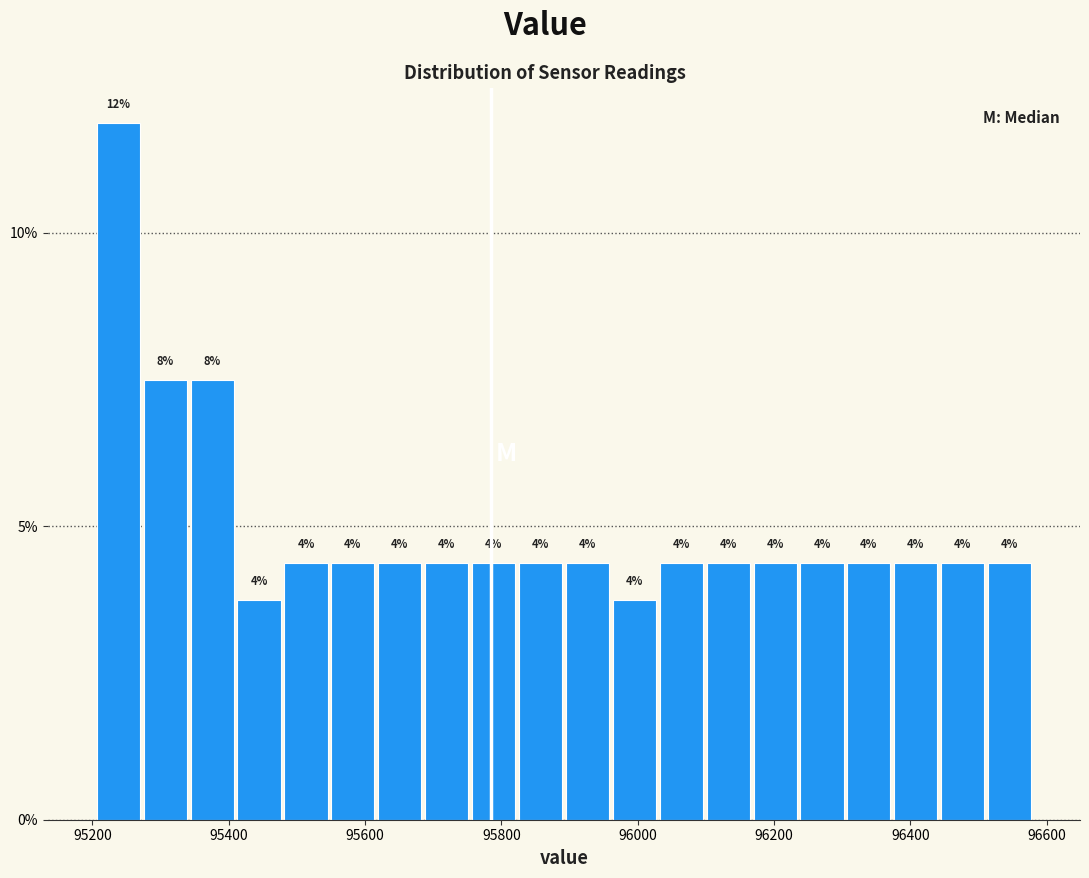

Around what value on the x-axis is the tallest bar? Give the approximate position of its centre, as read against the axis.

95240